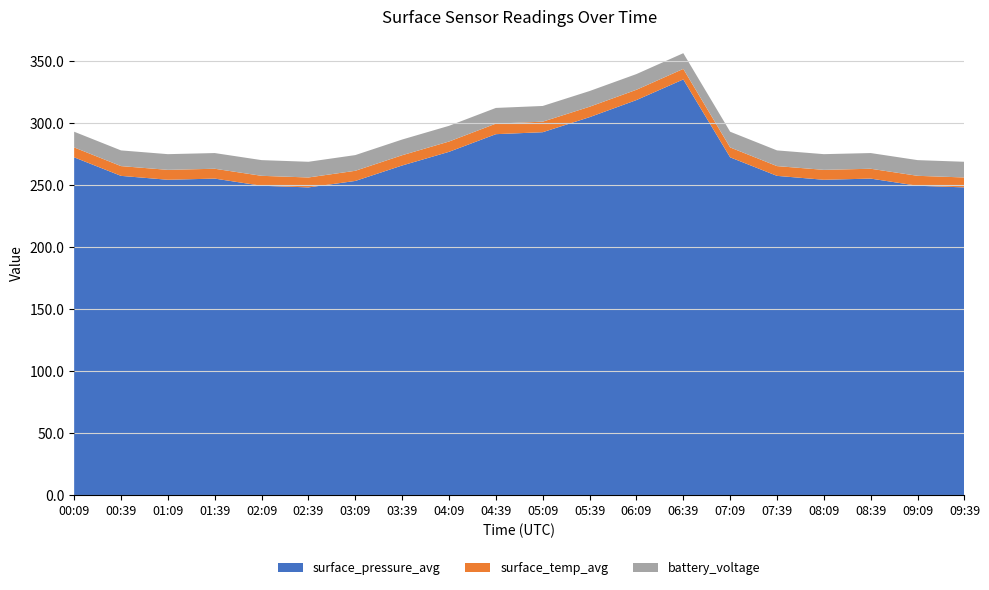

Reading left to right, transcribe all the data shown in this chart.

surface_pressure_avg: 00:09=272.2	00:39=257.3	01:09=254.1	01:39=255.1	02:09=249.3	02:39=248.0	03:09=253.2	03:39=265.6	04:09=276.6	04:39=290.9	05:09=292.5	05:39=304.6	06:09=318.4	06:39=335.0	07:09=272.2	07:39=257.3	08:09=254.1	08:39=255.1	09:09=249.3	09:39=248.0
surface_temp_avg: 00:09=8.0	00:39=7.9	01:09=8.0	01:39=7.9	02:09=8.0	02:39=8.0	03:09=8.2	03:39=8.3	04:09=8.3	04:39=8.5	05:09=8.5	05:39=8.4	06:09=8.3	06:39=8.5	07:09=8.0	07:39=7.9	08:09=8.0	08:39=7.9	09:09=8.0	09:39=8.0
battery_voltage: 00:09=12.7	00:39=12.7	01:09=12.7	01:39=12.7	02:09=12.7	02:39=12.7	03:09=12.7	03:39=12.7	04:09=12.7	04:39=12.7	05:09=12.7	05:39=12.7	06:09=12.7	06:39=12.7	07:09=12.7	07:39=12.7	08:09=12.7	08:39=12.7	09:09=12.7	09:39=12.7